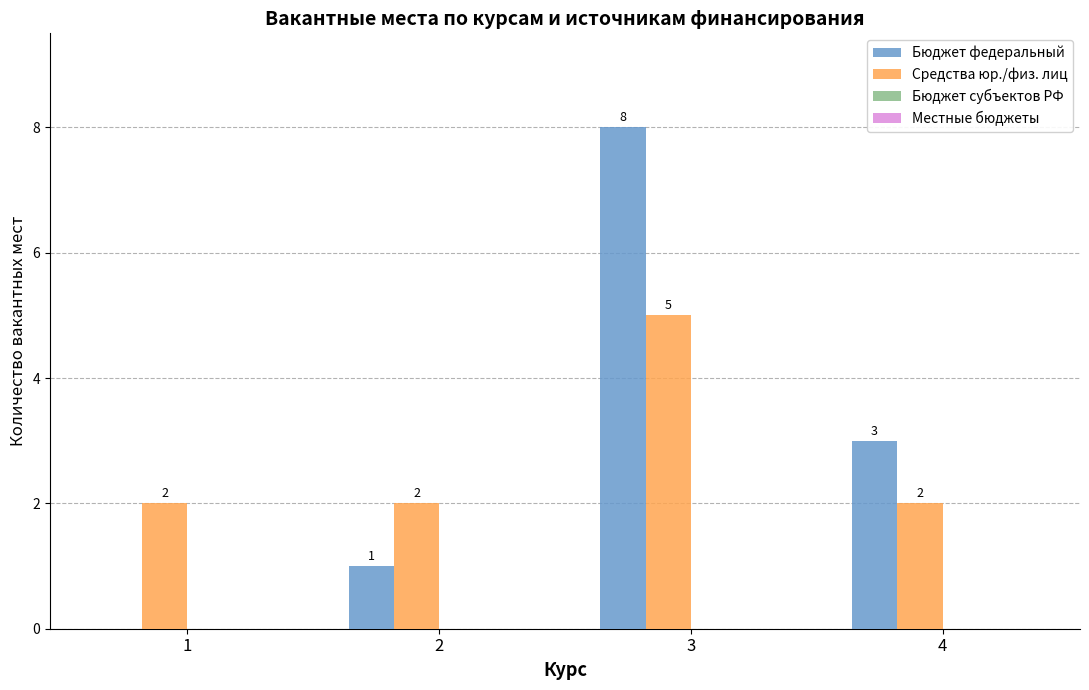

True or false: Бюджет федеральный has a value of 1 at 2.

True